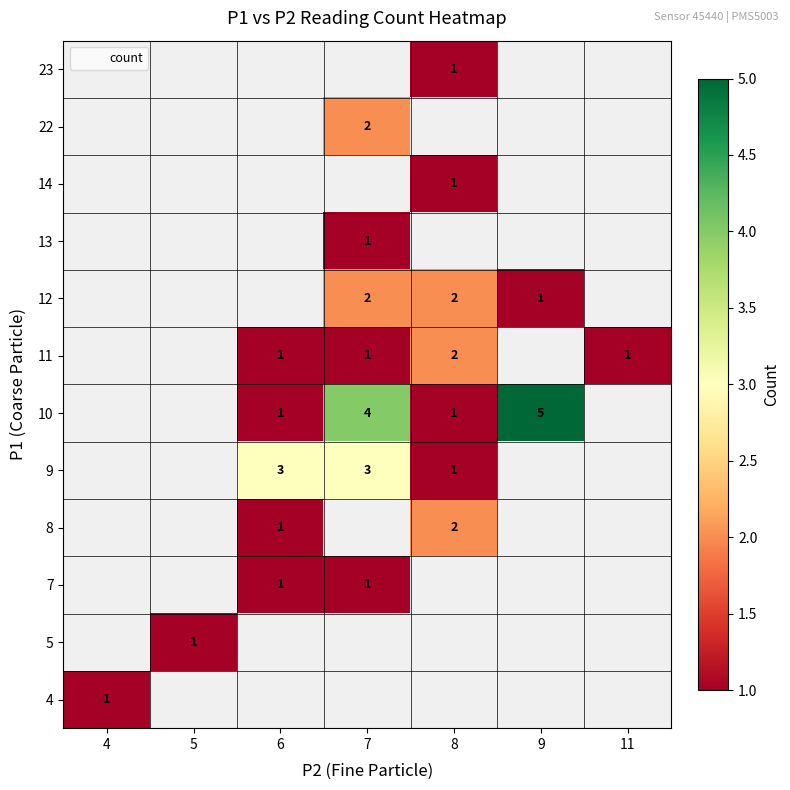

At which category does the chart reach its peak across all series?

9